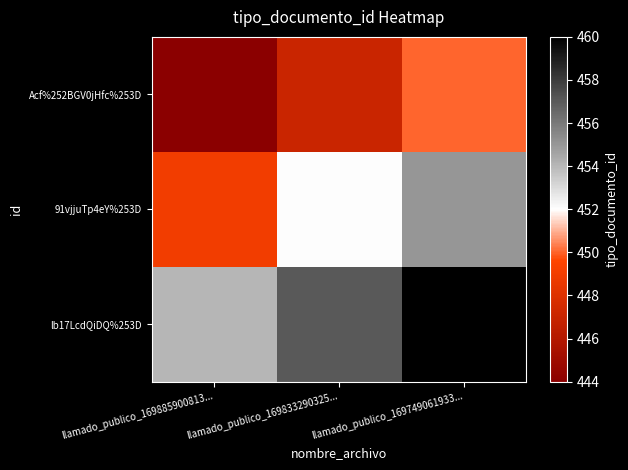

Rank the series by their maximum value, from highest to lowest.

lb17LcdQiDQ%253D, 91vjjuTp4eY%253D, Acf%252BGV0jHfc%253D